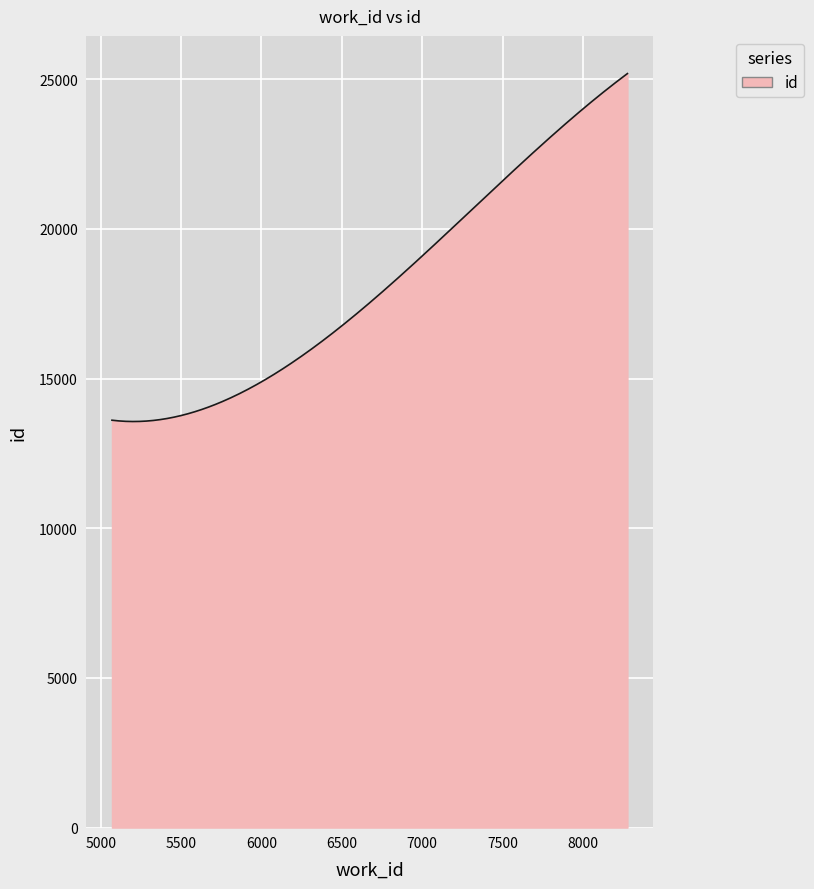

What is the difference between the maximum and minimum values?

11623.9